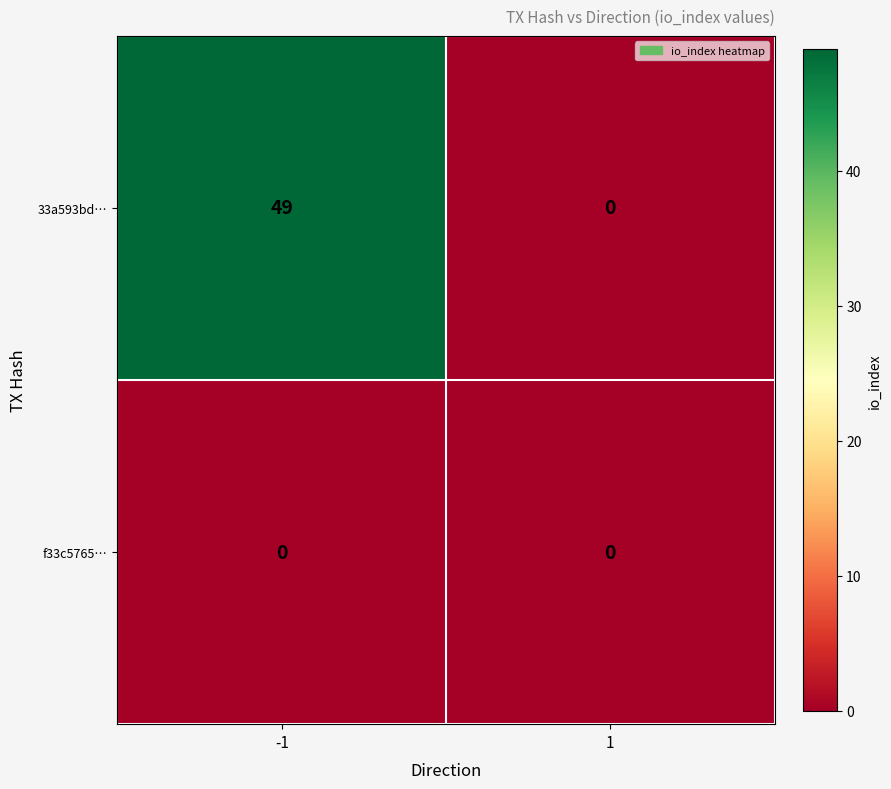

What is the difference between the maximum and minimum values in the 33a593bd… series?

49